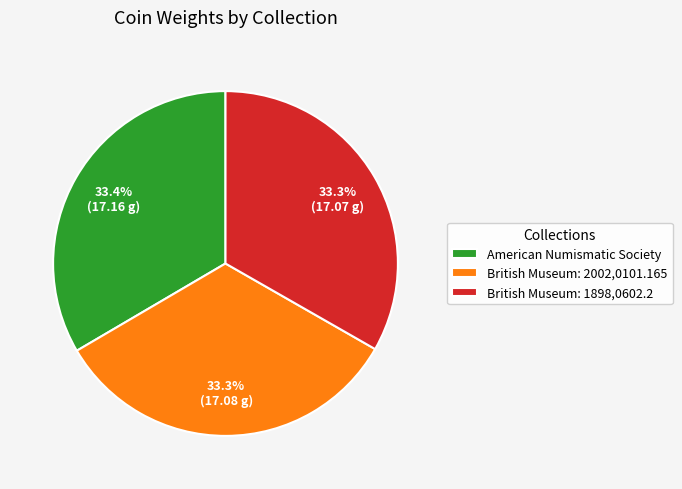

The British Museum: 1898,0602.2 slice represents 22% of the pie. True or false?

False